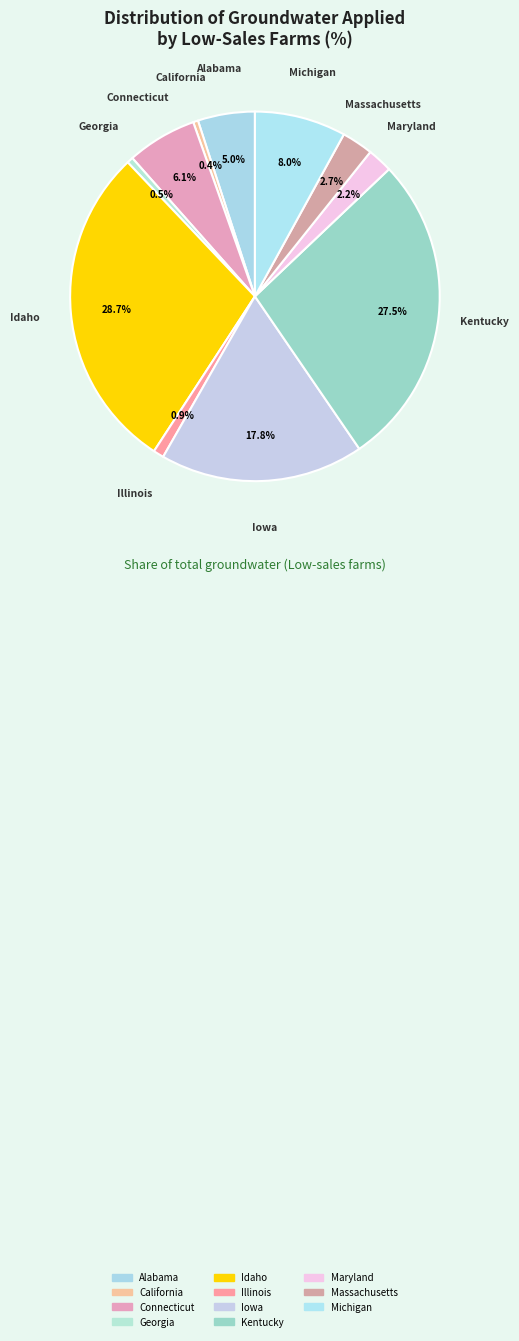

How many slices are in this pie chart?

11